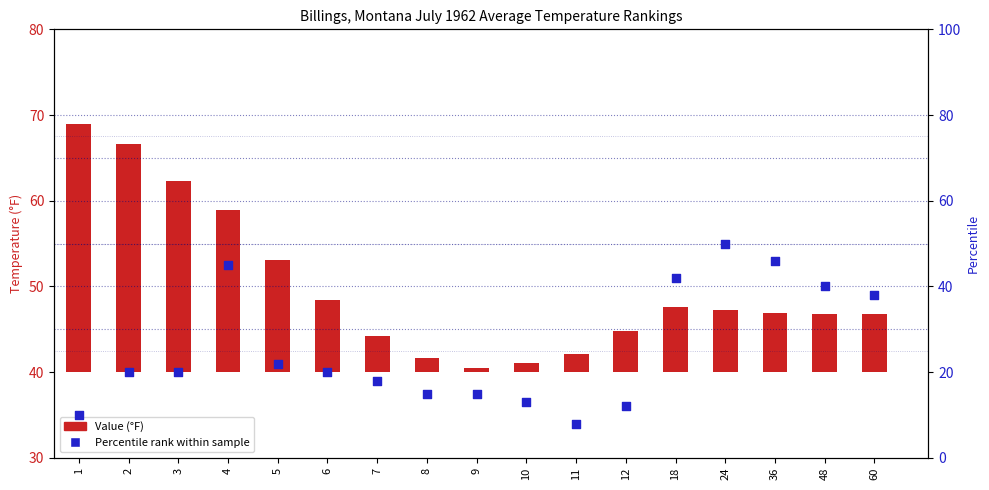

At which category is the sum across all series the highest?

4